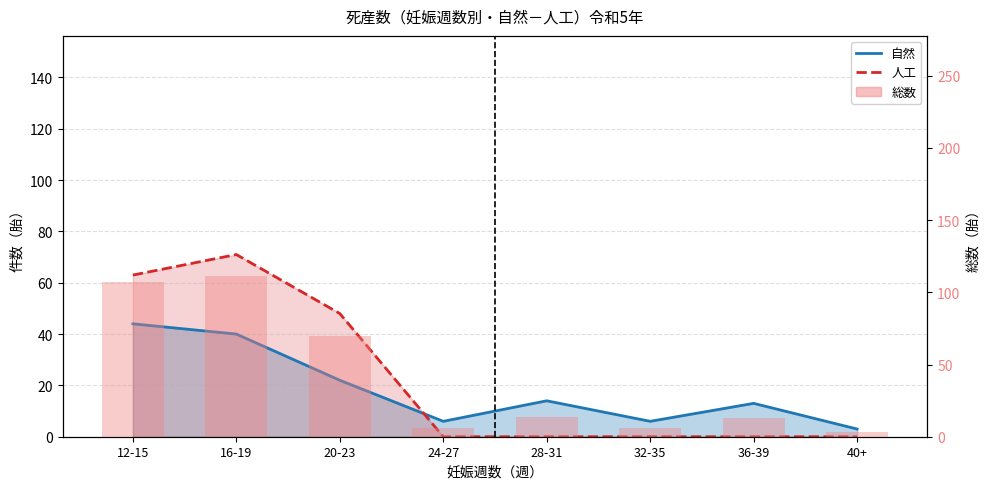

What is the minimum value for 総数?

3